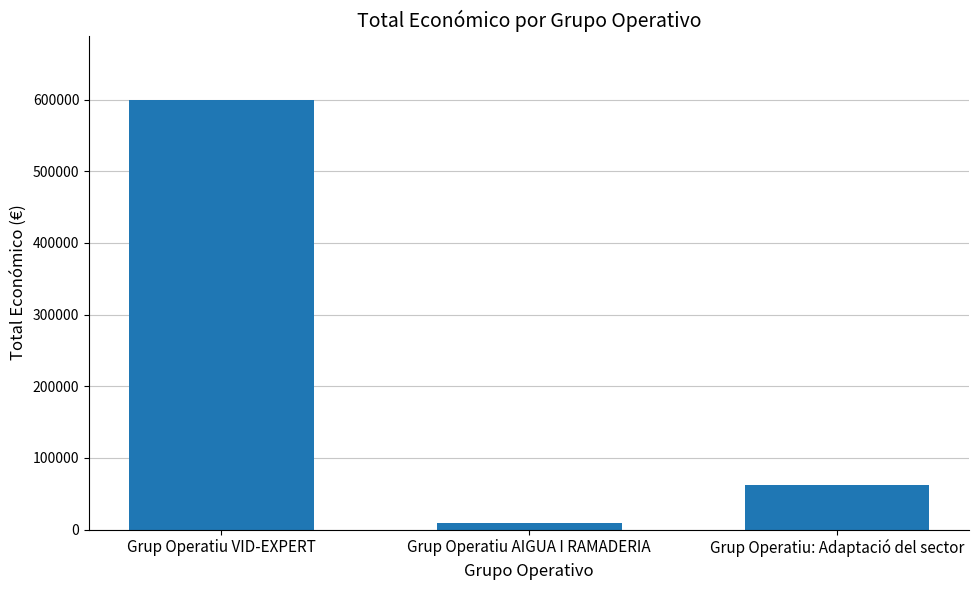

Reading left to right, list all the values displayed in this chart.

Grup Operatiu VID-EXPERT=599444	Grup Operatiu AIGUA I RAMADERIA=9000	Grup Operatiu: Adaptació del sector=61850